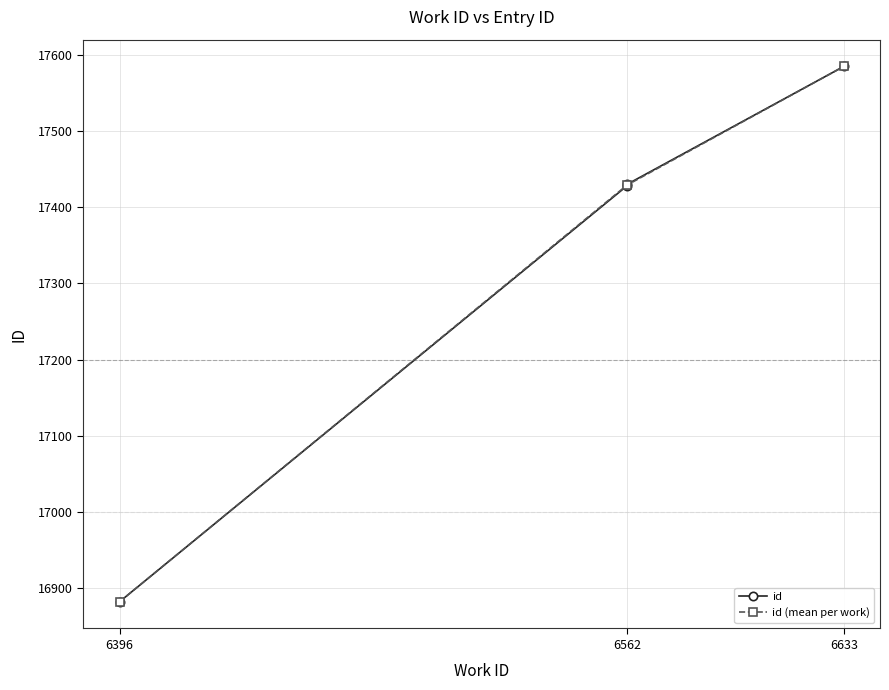

What is the minimum value shown in the chart?

16882